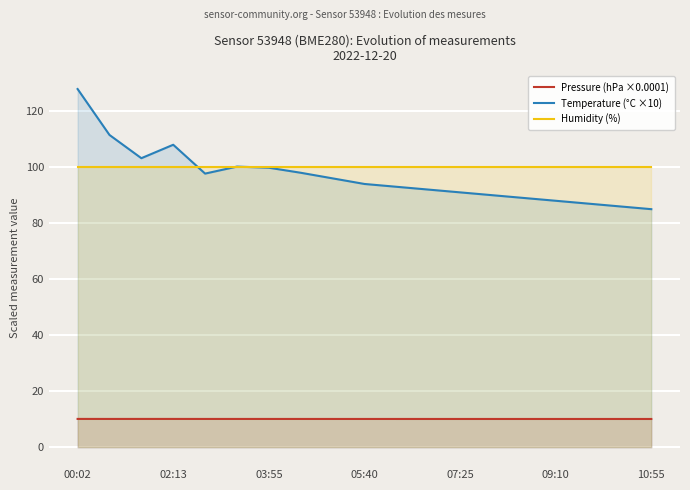

What is the maximum value shown in the chart?

127.9